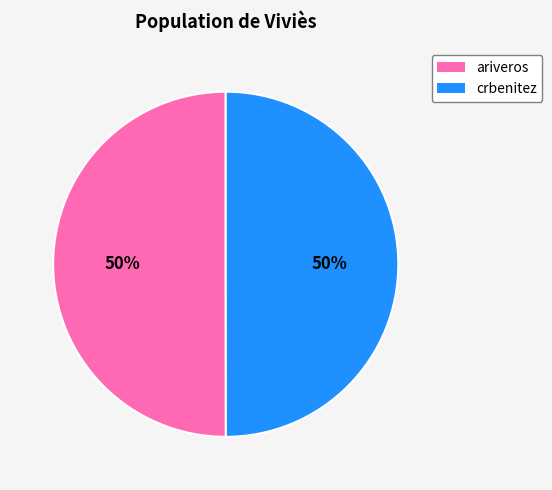

To the nearest percent, what portion does crbenitez represent?

50%